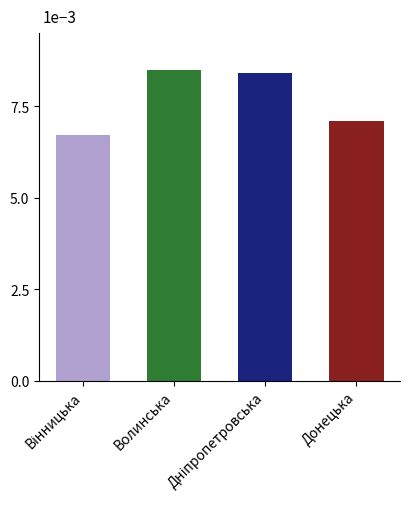

Rank the categories by value from lowest to highest.

Вінницька, Донецька, Дніпропетровська, Волинська